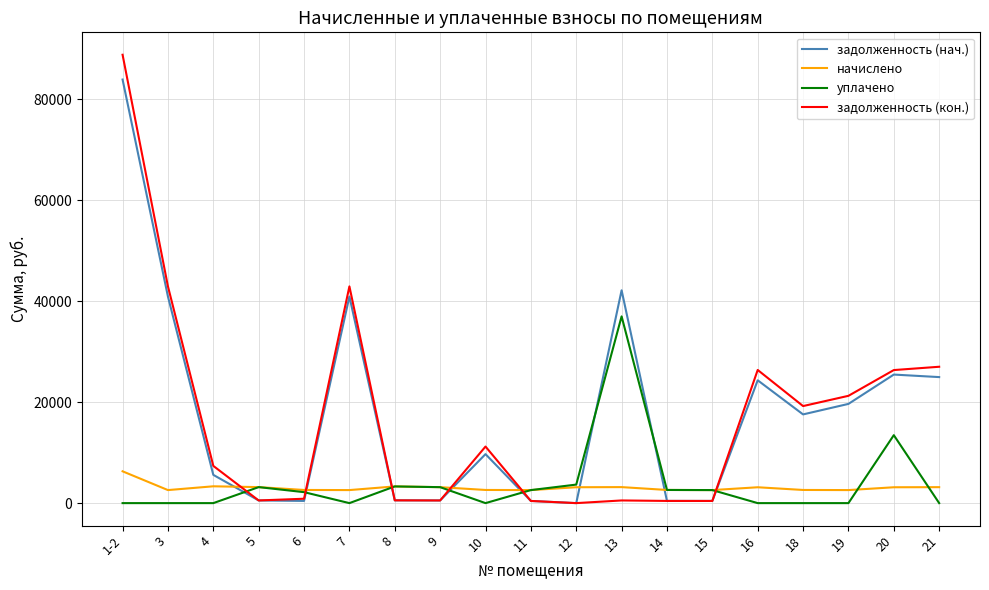

What is the sum of the начислено values at 5 and 8?

6478.7